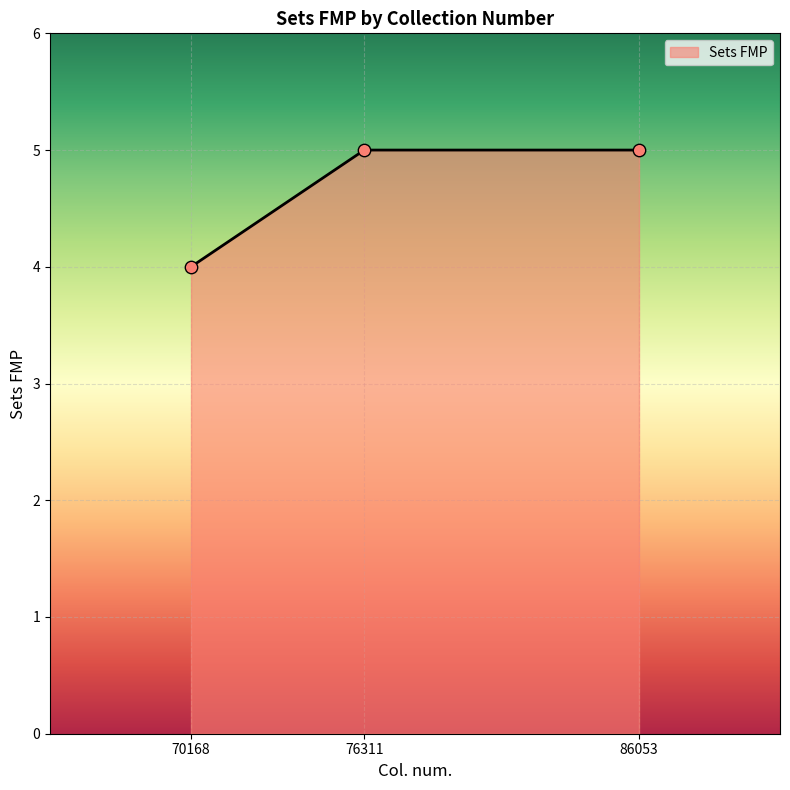

Which has a higher value, 70168 or 76311?

76311